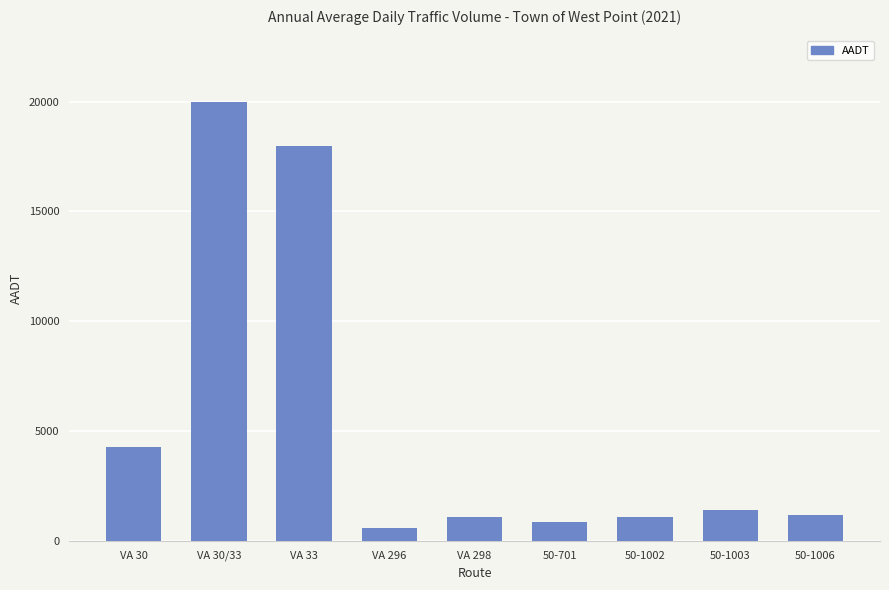

What is the difference between the values at 50-1003 and 50-1002?

300